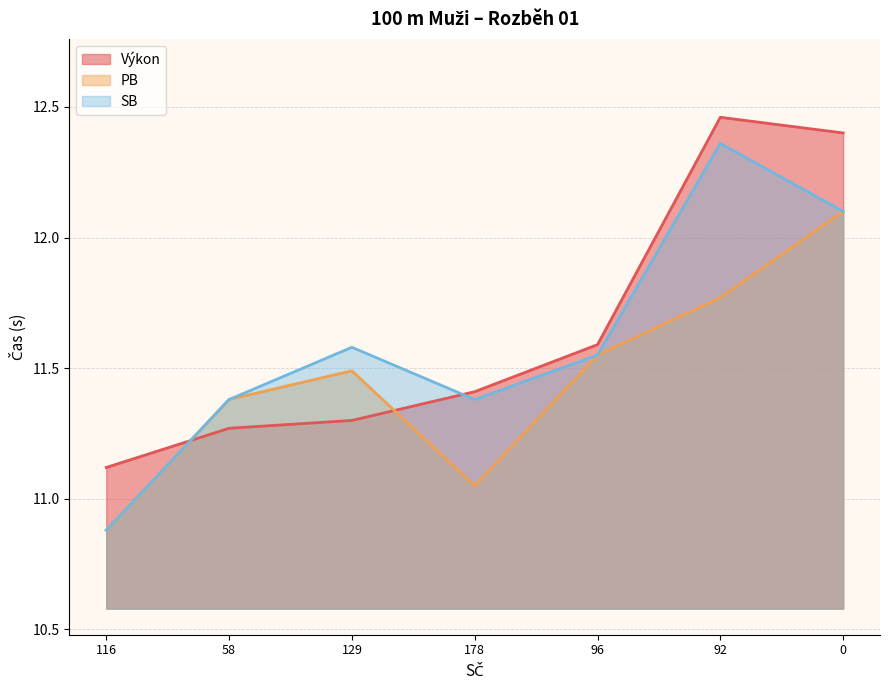

Rank the series at 58 from highest to lowest value.

PB (line), SB (line), Výkon (line)